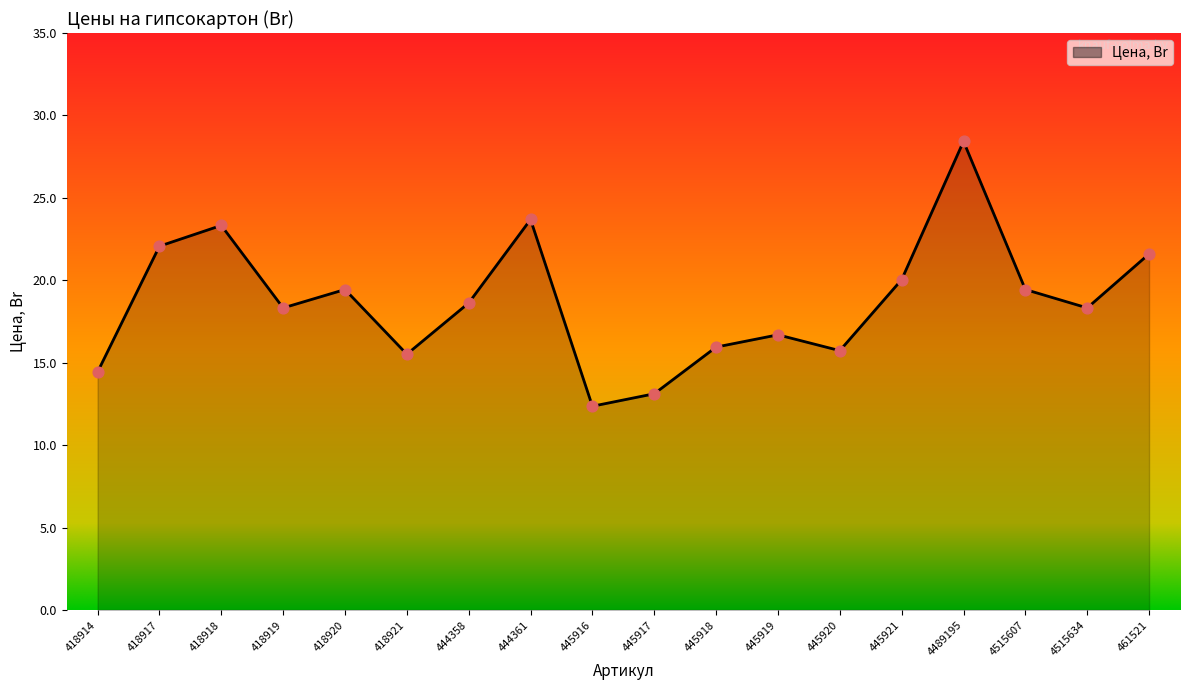

Approximately how many times larger is the value at 418919 compared to 445916?

1.5